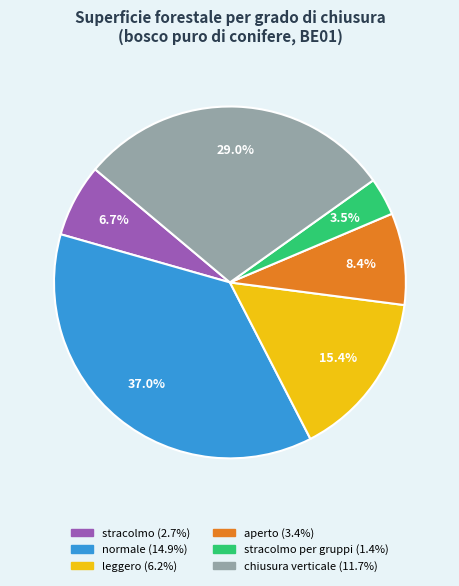

Does any single category account for the majority?

No